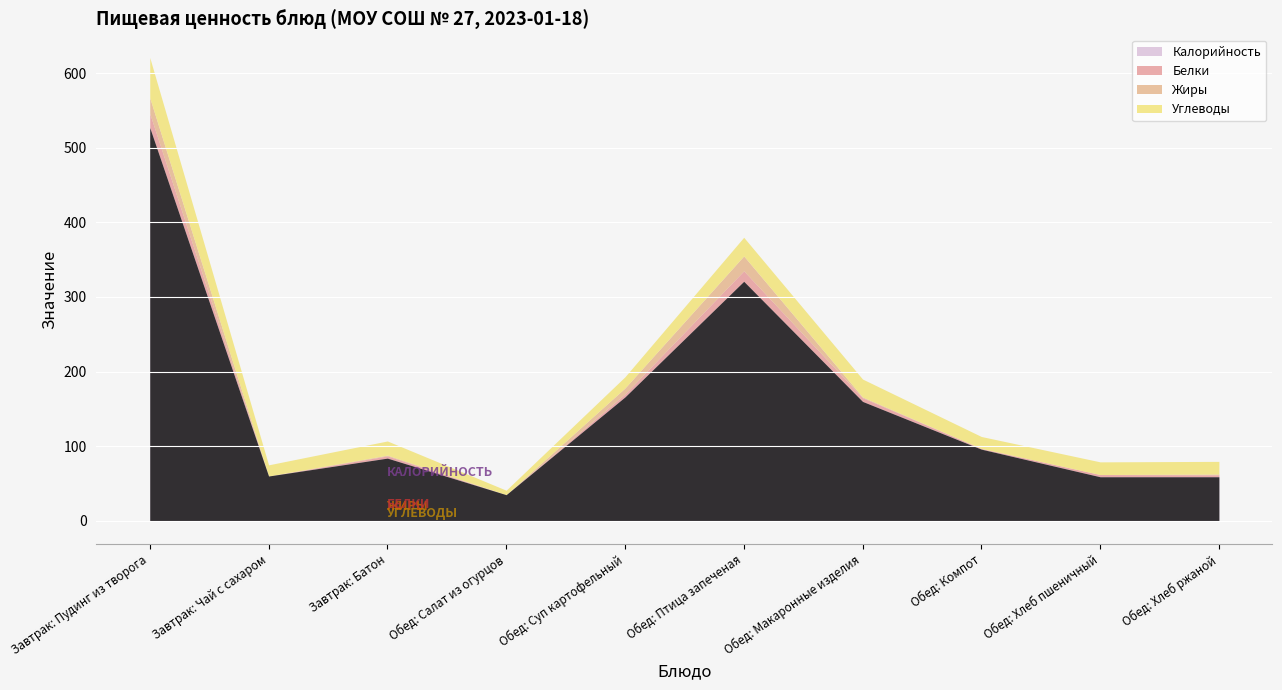

At which label does Белки reach its peak?

Завтрак: Пудинг из творога